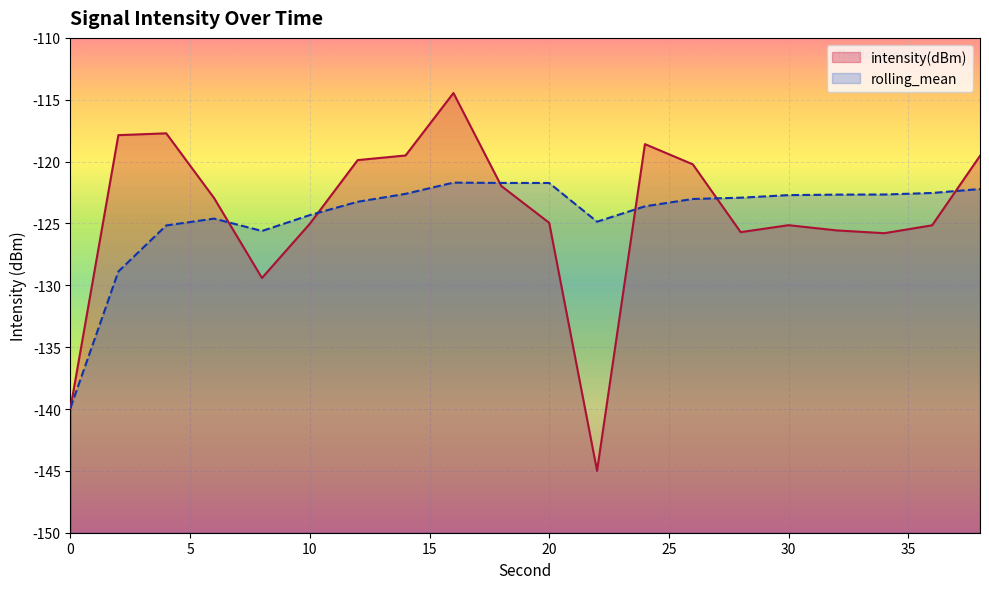

Is the value of intensity(dBm) at 22 greater than the value of rolling_mean at 32?

No